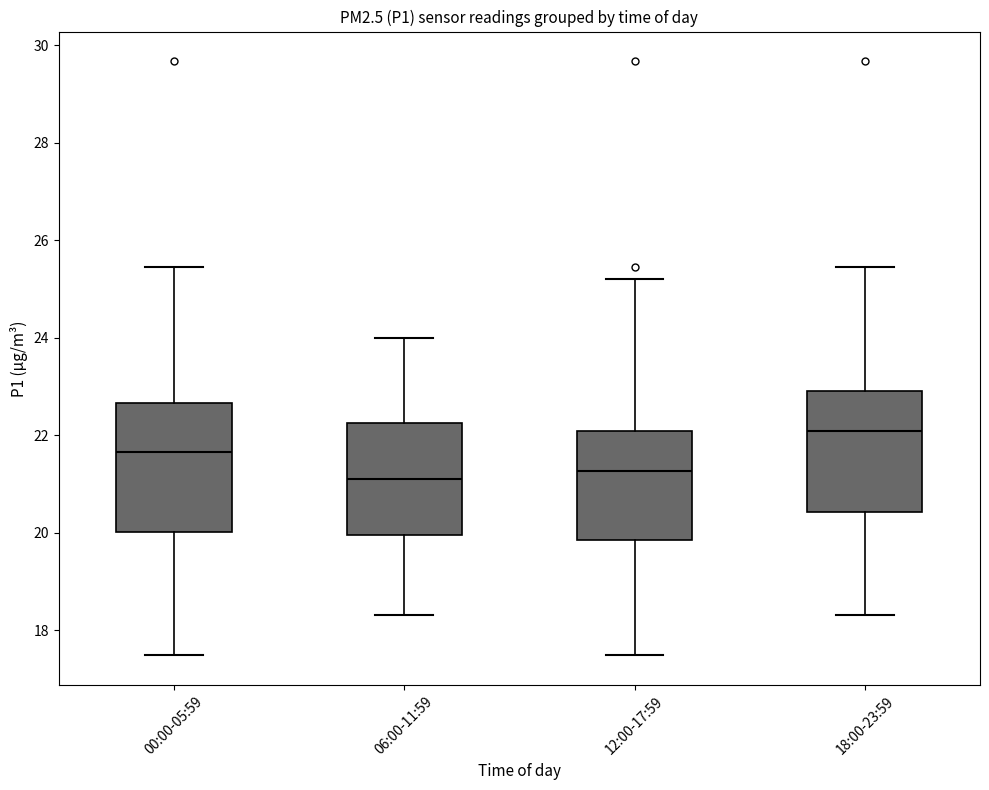

Reading left to right, read every box against the y-axis: the position of its median line, the range the box covers, and the ends of its whiskers. The values are not printed on the chart, so give them approximately, as read against the axis.

00:00-05:59: median 21.6, box 20.0 to 22.6, whiskers 17.4 to 25.4
06:00-11:59: median 21.2, box 20.0 to 22.2, whiskers 18.4 to 24.0
12:00-17:59: median 21.2, box 19.8 to 22.0, whiskers 17.4 to 25.2
18:00-23:59: median 22.0, box 20.4 to 23.0, whiskers 18.4 to 25.4